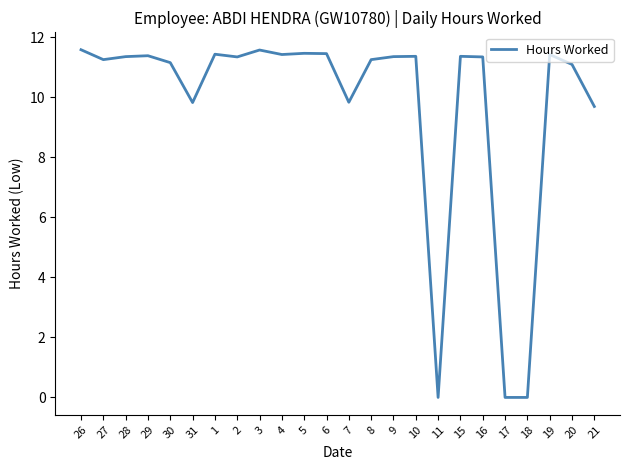

What is the difference between the values at 31 and 19?

1.6